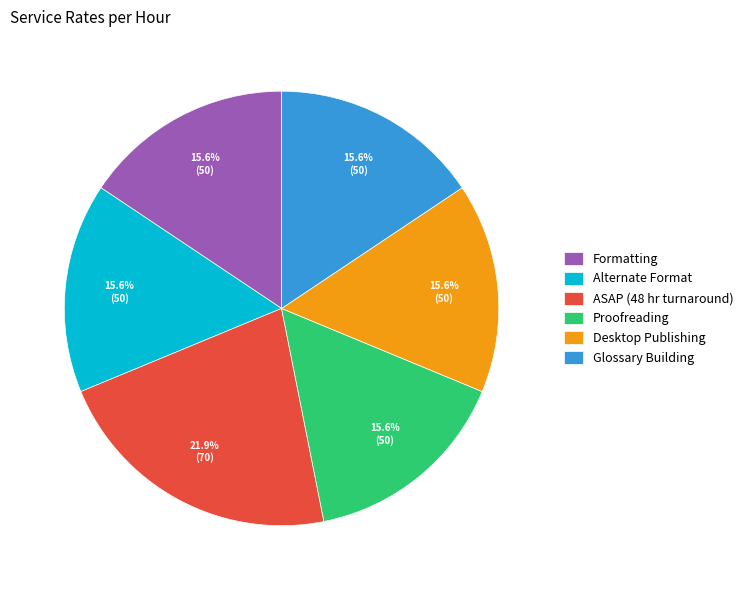

Does Formatting represent more than half of the total?

No